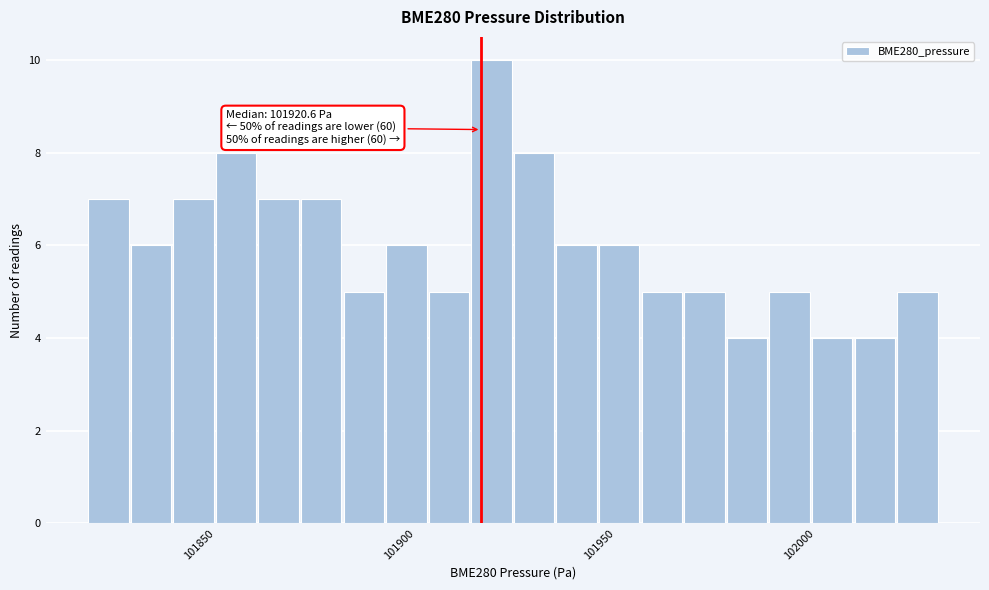

Read against the x-axis, roughly where is the centre of the tallest bar?

101925